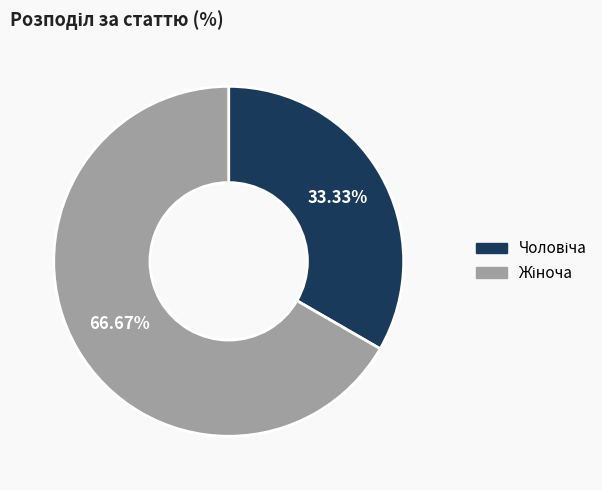

Does any single category account for the majority?

Yes